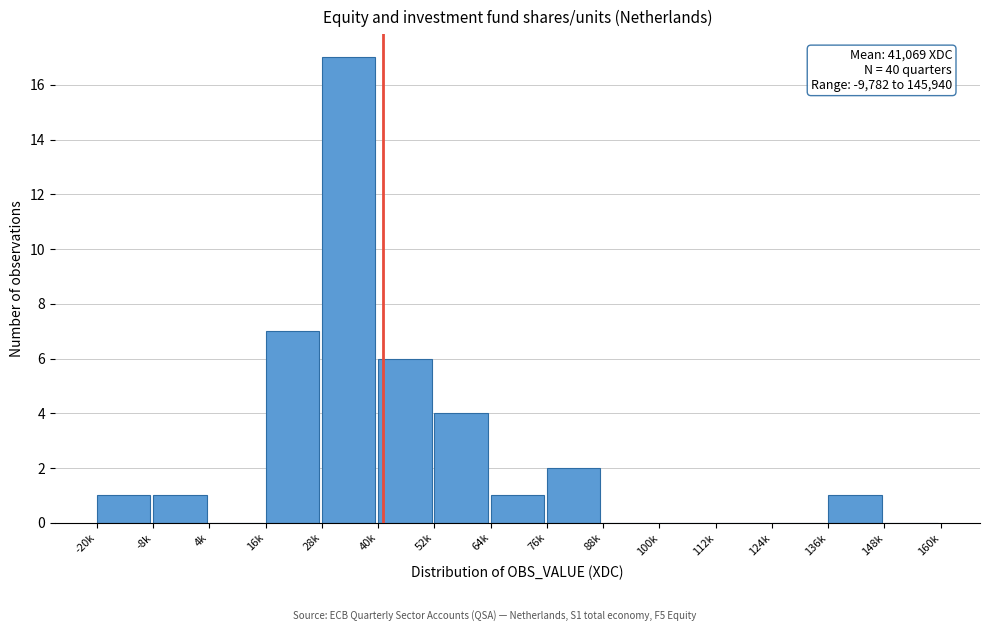

Reading left to right, extract all data points from this chart.

-20k=1	-8k=1	4k=0	16k=7	28k=17	40k=6	52k=4	64k=1	76k=2	88k=0	100k=0	112k=0	124k=0	136k=1	148k=0